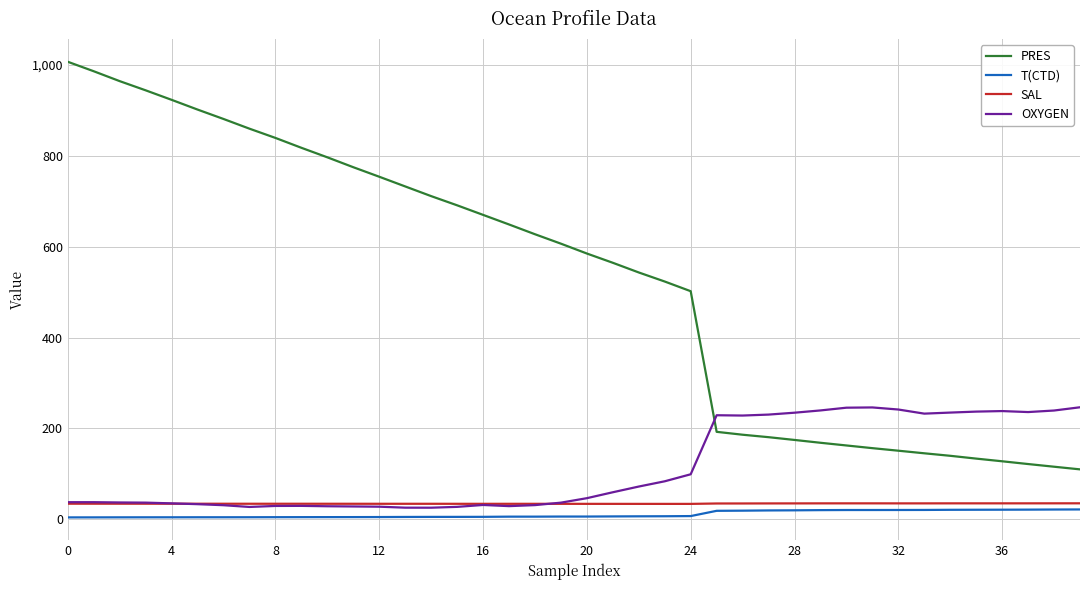

How many series are shown in this chart?

4